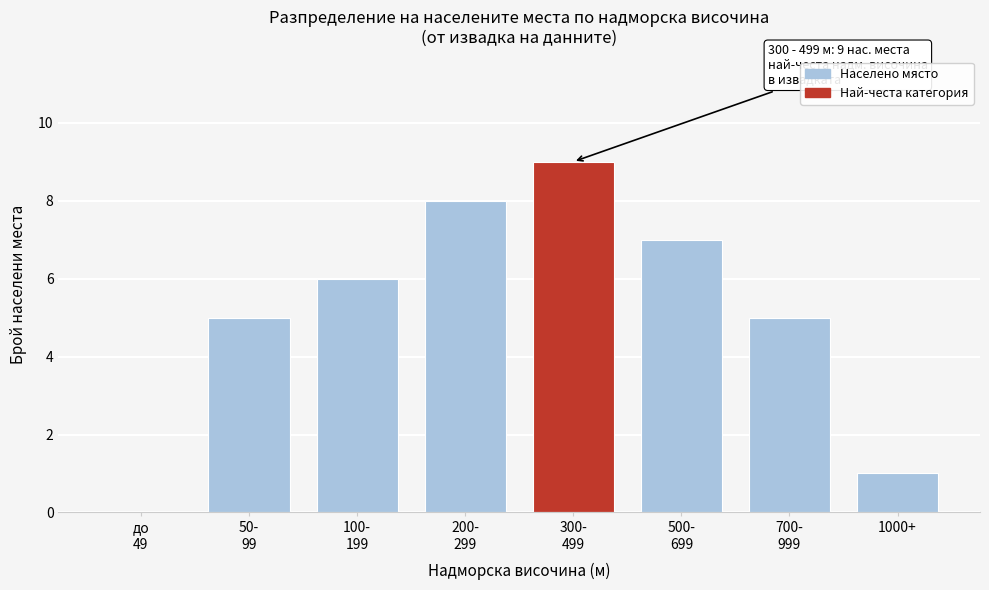

What is the maximum value shown in the chart?

9